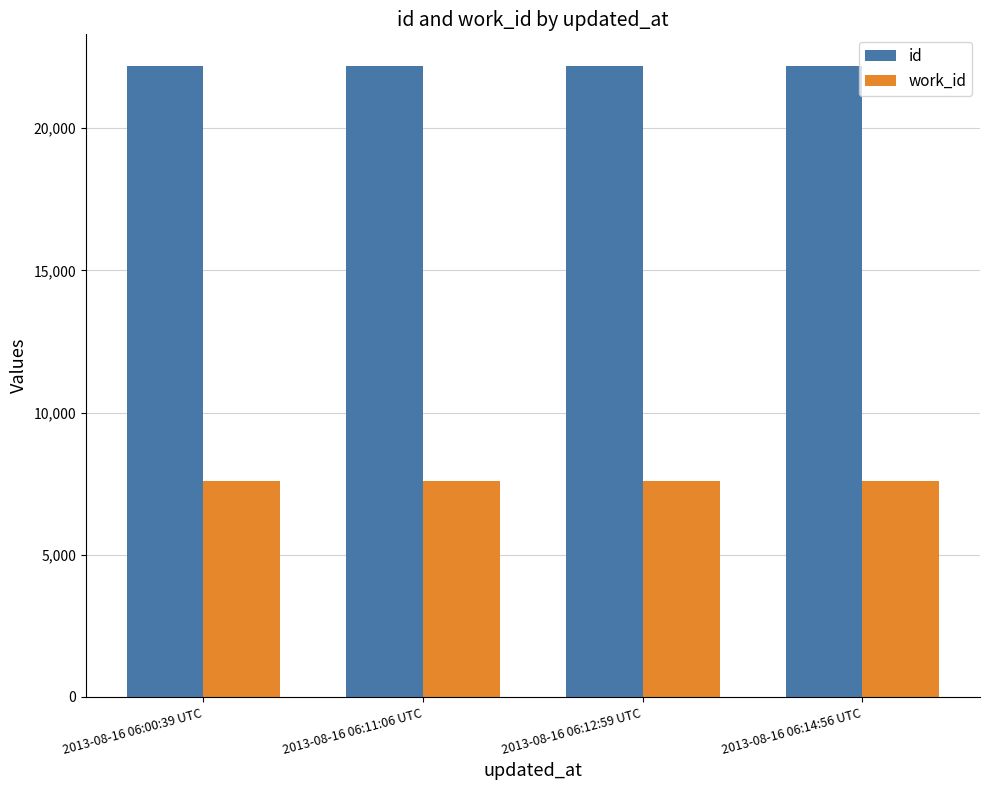

The id series shows 22193 at 2013-08-16 06:14:56 UTC. True or false?

True